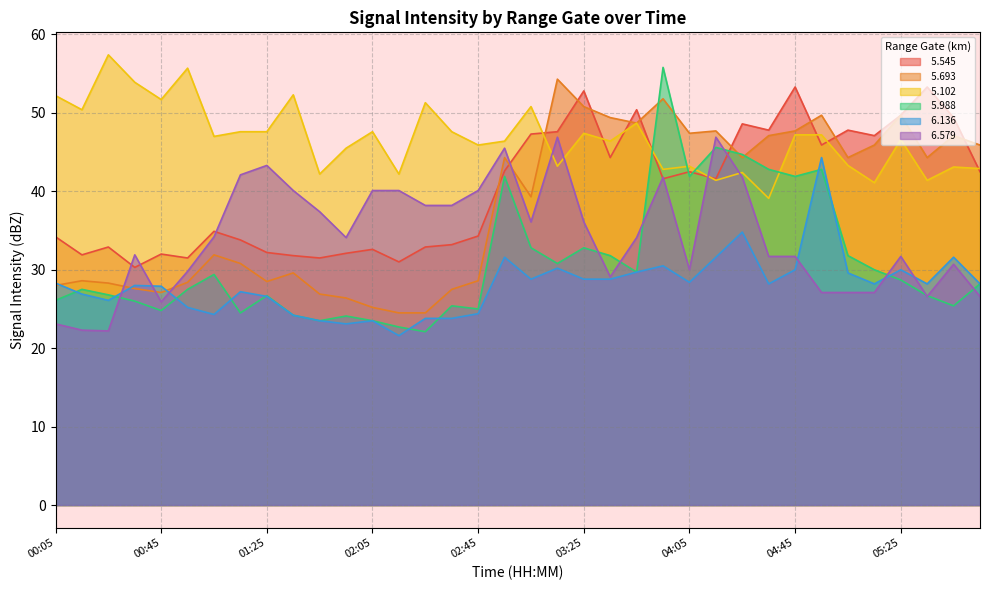

Reading right to left, extract all data points from this chart.

  5.545: 05:55=42.5	05:45=49.4	05:35=53.3	05:25=49.7	05:15=47.1	05:05=47.8	04:55=45.9	04:45=53.3	04:35=47.8	04:25=48.6	04:15=41.6	04:05=42.5	03:55=41.6	03:45=50.4	03:35=44.3	03:25=52.8	03:15=47.6	03:05=47.3	02:55=42.6	02:45=34.3	02:35=33.2	02:25=32.9	02:15=31.0	02:05=32.6	01:55=32.1	01:45=31.5	01:35=31.8	01:25=32.2	01:15=33.8	01:05=34.9	00:55=31.5	00:45=32.0	00:35=30.3	00:25=32.9	00:15=31.9	00:05=34.2
  5.693: 05:55=45.9	05:45=47.1	05:35=44.3	05:25=49.7	05:15=45.9	05:05=44.3	04:55=49.7	04:45=47.7	04:35=47.1	04:25=44.3	04:15=47.7	04:05=47.4	03:55=51.8	03:45=48.7	03:35=49.4	03:25=50.8	03:15=54.3	03:05=39.3	02:55=44.3	02:45=28.6	02:35=27.5	02:25=24.5	02:15=24.5	02:05=25.2	01:55=26.4	01:45=26.9	01:35=29.6	01:25=28.5	01:15=30.8	01:05=31.9	00:55=28.4	00:45=27.1	00:35=27.6	00:25=28.3	00:15=28.6	00:05=28.0
  5.102: 05:55=42.9	05:45=43.1	05:35=41.4	05:25=46.6	05:15=41.1	05:05=43.3	04:55=47.2	04:45=47.2	04:35=39.1	04:25=42.4	04:15=41.4	04:05=43.2	03:55=42.8	03:45=48.7	03:35=46.4	03:25=47.4	03:15=43.2	03:05=50.8	02:55=46.4	02:45=45.9	02:35=47.6	02:25=51.3	02:15=42.2	02:05=47.6	01:55=45.5	01:45=42.2	01:35=52.3	01:25=47.6	01:15=47.6	01:05=47.0	00:55=55.7	00:45=51.7	00:35=53.9	00:25=57.4	00:15=50.4	00:05=52.2
  5.988: 05:55=28.2	05:45=25.4	05:35=26.7	05:25=28.7	05:15=30.0	05:05=31.8	04:55=42.8	04:45=41.9	04:35=42.8	04:25=44.7	04:15=45.6	04:05=41.9	03:55=55.8	03:45=29.7	03:35=31.8	03:25=32.8	03:15=30.8	03:05=32.8	02:55=41.9	02:45=25.0	02:35=25.4	02:25=22.1	02:15=22.7	02:05=23.5	01:55=24.1	01:45=23.5	01:35=24.2	01:25=26.7	01:15=24.5	01:05=29.4	00:55=27.5	00:45=24.8	00:35=26.0	00:25=26.8	00:15=27.5	00:05=26.1
  6.136: 05:55=28.2	05:45=31.6	05:35=28.2	05:25=30.0	05:15=28.2	05:05=29.6	04:55=44.3	04:45=30.0	04:35=28.2	04:25=34.8	04:15=31.6	04:05=28.4	03:55=30.5	03:45=29.7	03:35=28.8	03:25=28.8	03:15=30.2	03:05=28.8	02:55=31.6	02:45=24.4	02:35=23.8	02:25=23.8	02:15=21.6	02:05=23.5	01:55=23.1	01:45=23.5	01:35=24.2	01:25=26.6	01:15=27.2	01:05=24.3	00:55=25.2	00:45=27.9	00:35=28.0	00:25=26.1	00:15=26.9	00:05=28.3
  6.579: 05:55=26.6	05:45=30.7	05:35=26.6	05:25=31.7	05:15=27.1	05:05=27.1	04:55=27.1	04:45=31.7	04:35=31.7	04:25=41.8	04:15=46.9	04:05=30.0	03:55=41.8	03:45=34.1	03:35=29.1	03:25=36.1	03:15=46.9	03:05=36.1	02:55=45.5	02:45=40.1	02:35=38.2	02:25=38.2	02:15=40.1	02:05=40.1	01:55=34.1	01:45=37.4	01:35=40.1	01:25=43.3	01:15=42.1	01:05=34.2	00:55=29.8	00:45=25.9	00:35=31.9	00:25=22.2	00:15=22.3	00:05=23.1